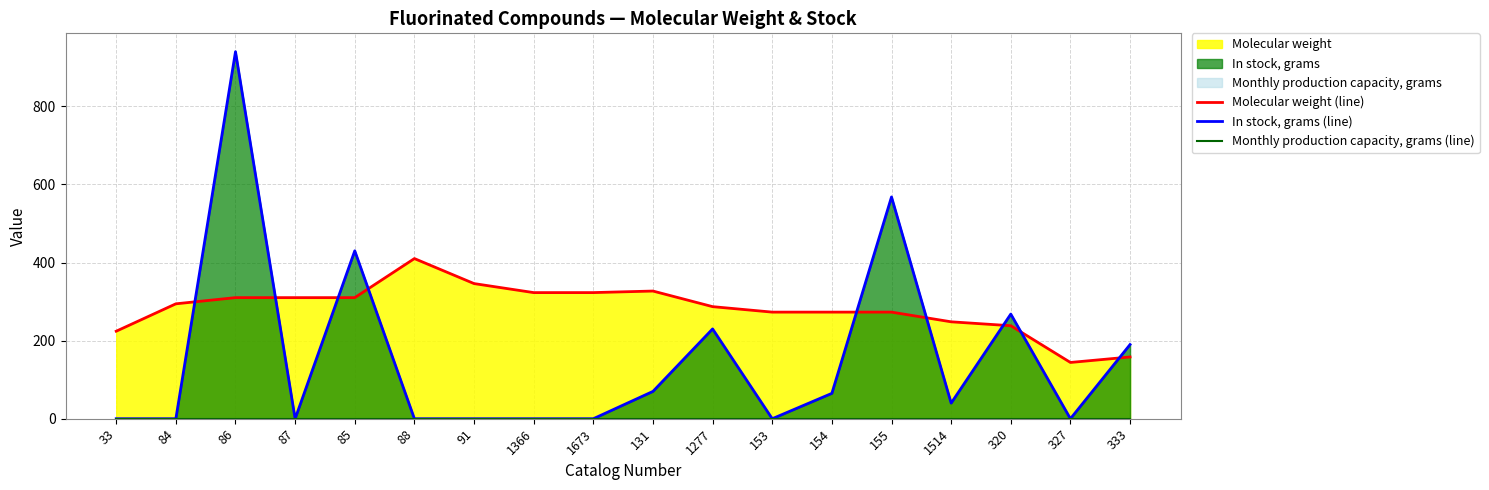

How many series are shown in this chart?

3